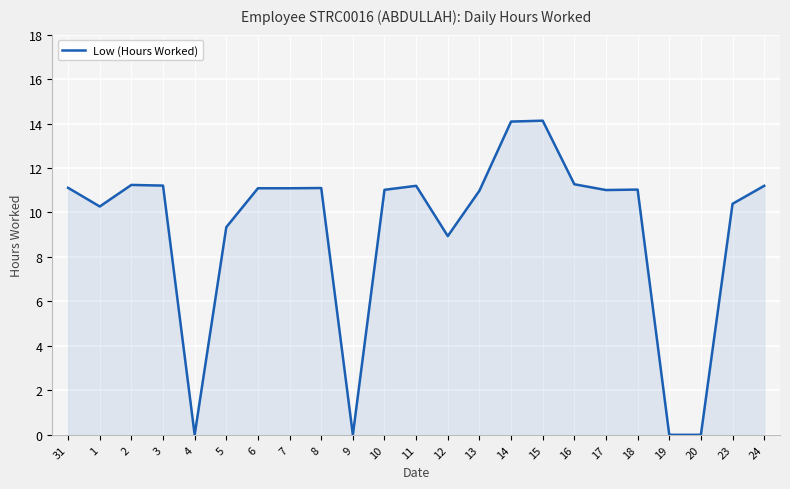

What position from the left is 5?

6